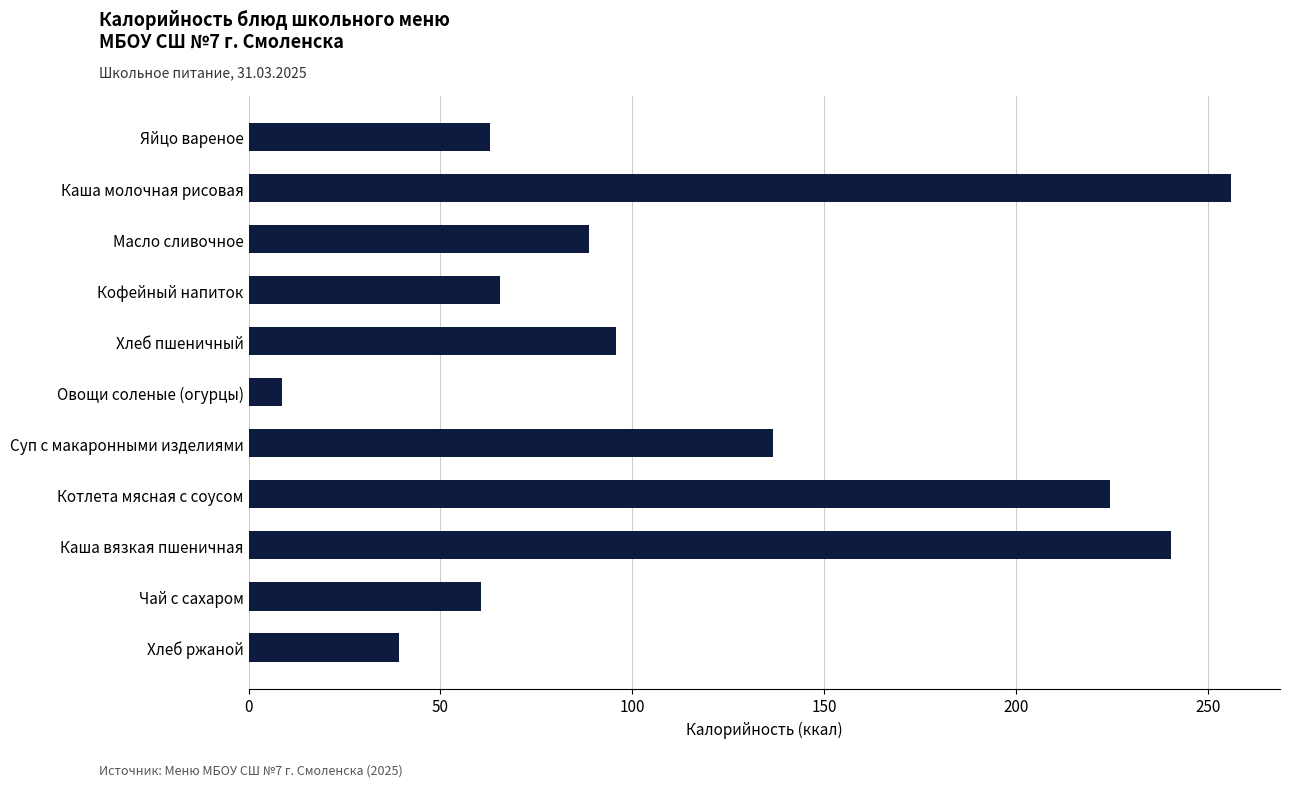

Reading top to bottom, extract all data points from this chart.

Яйцо вареное=62.8	Каша молочная рисовая=256.0	Масло сливочное=88.7	Кофейный напиток=65.5	Хлеб пшеничный=95.8	Овощи соленые (огурцы)=8.6	Суп с макаронными изделиями=136.6	Котлета мясная с соусом=224.5	Каша вязкая пшеничная=240.3	Чай с сахаром=60.5	Хлеб ржаной=39.1